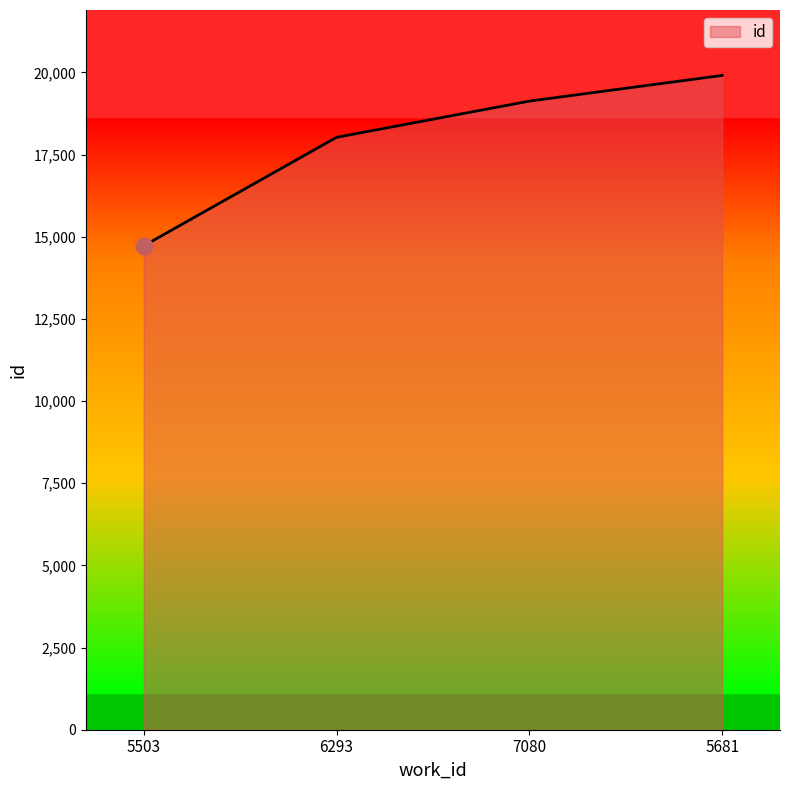

The chart shows a value of 14726 at 5503. True or false?

True